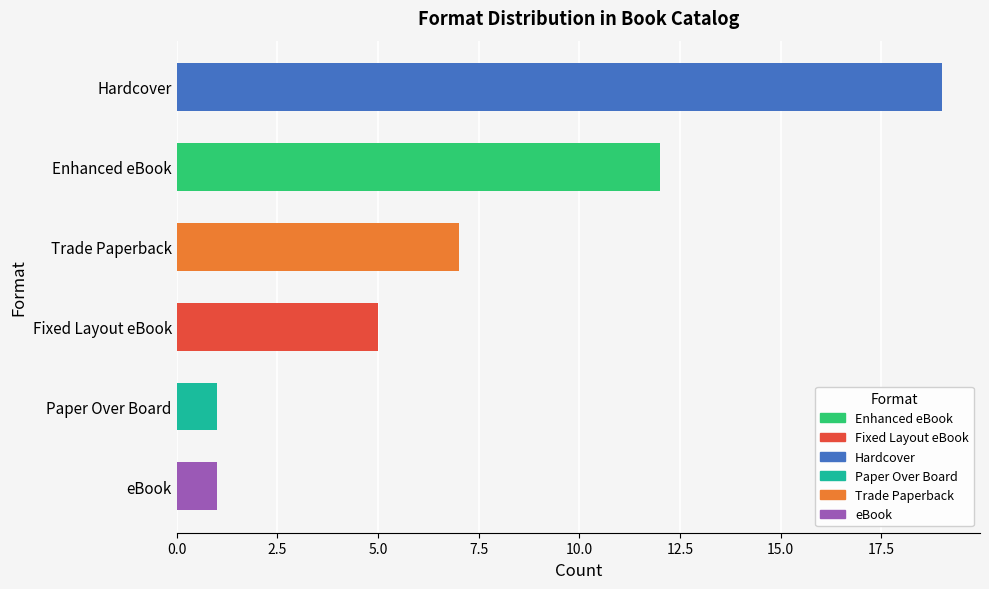

Rank the categories by value from highest to lowest.

Hardcover, Enhanced eBook, Trade Paperback, Fixed Layout eBook, eBook, Paper Over Board